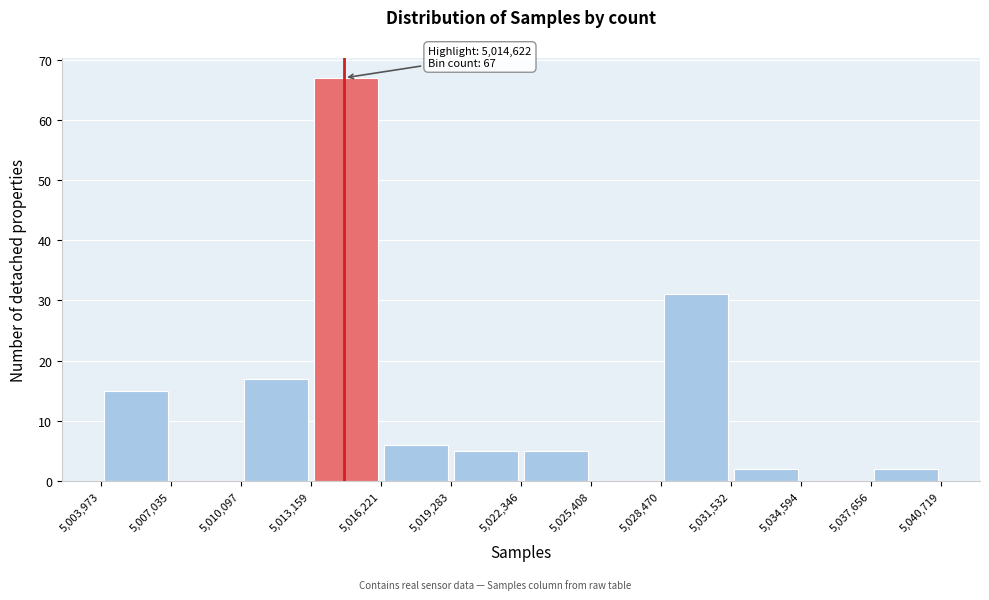

Over which range of the x-axis is the bar tallest?

5,013,159 to 5,016,221